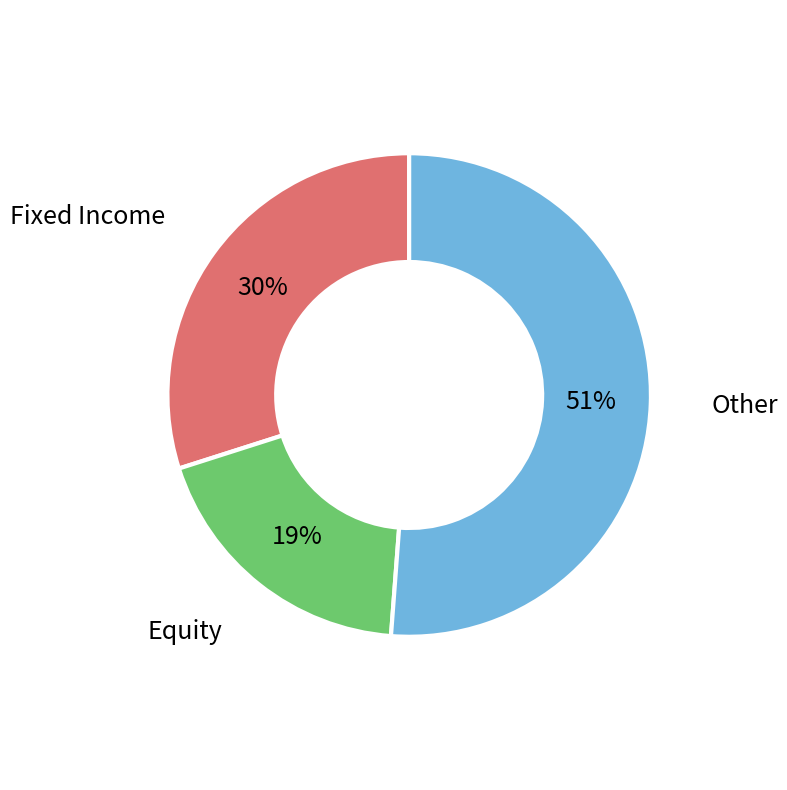

What is the largest slice in the pie chart?

Other